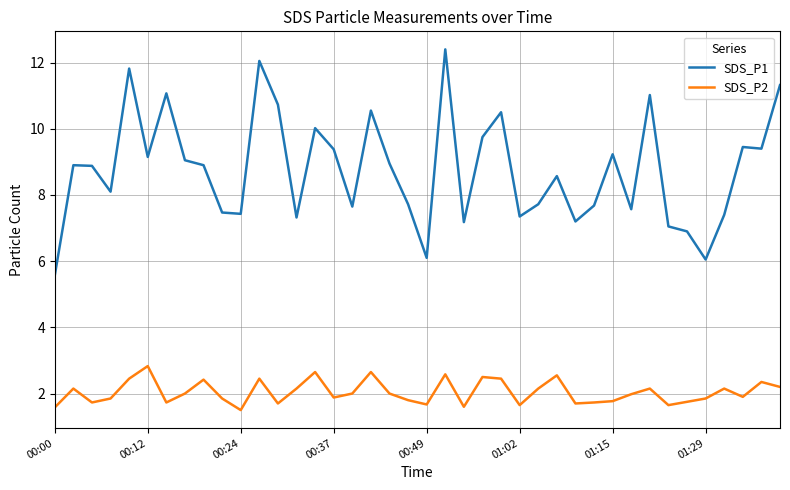

What is the minimum value for SDS_P1?

5.6